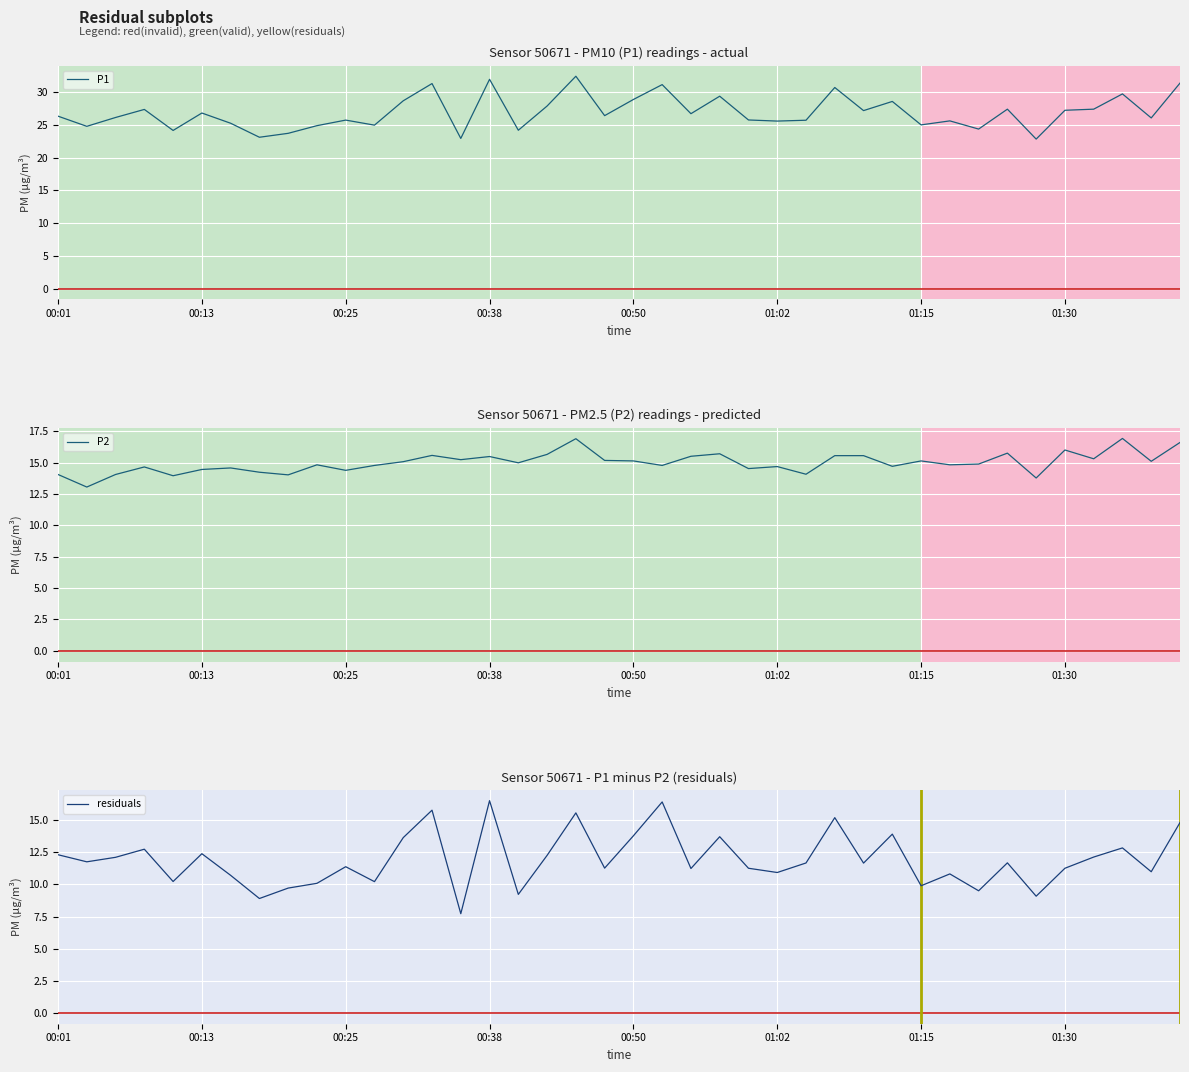

What is the sum of the P1 values at 21 and 16?

55.4